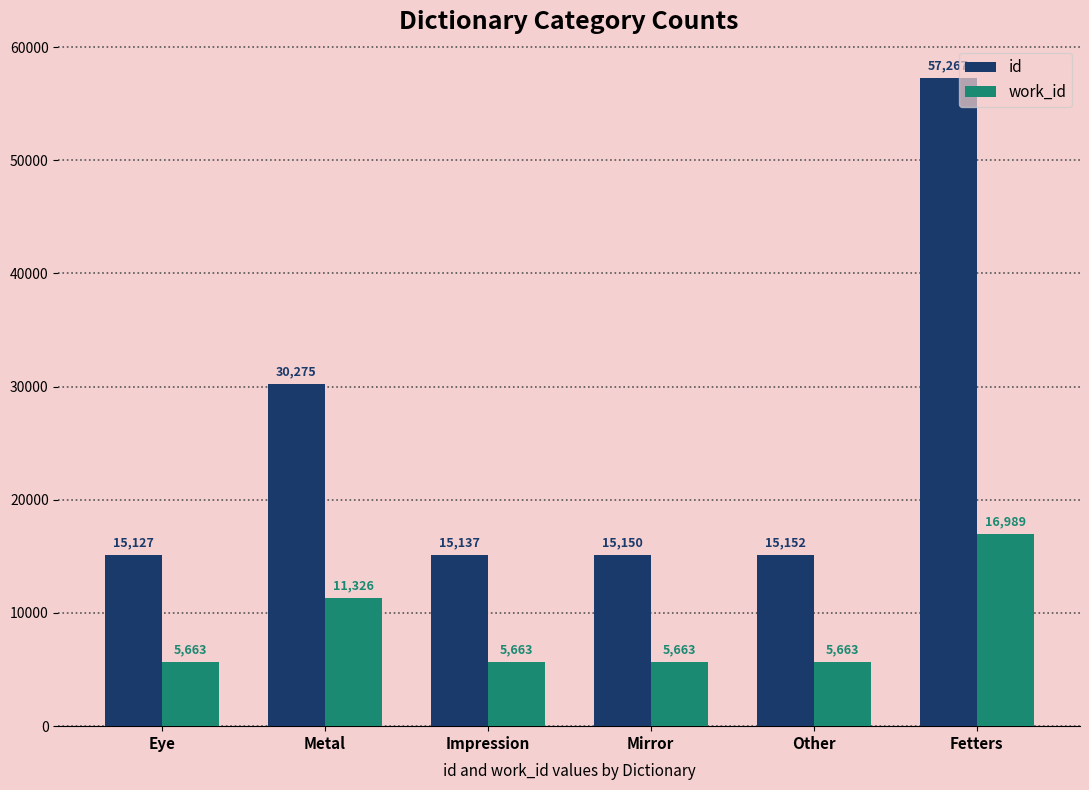

True or false: work_id has a value of 8228 at Impression.

False